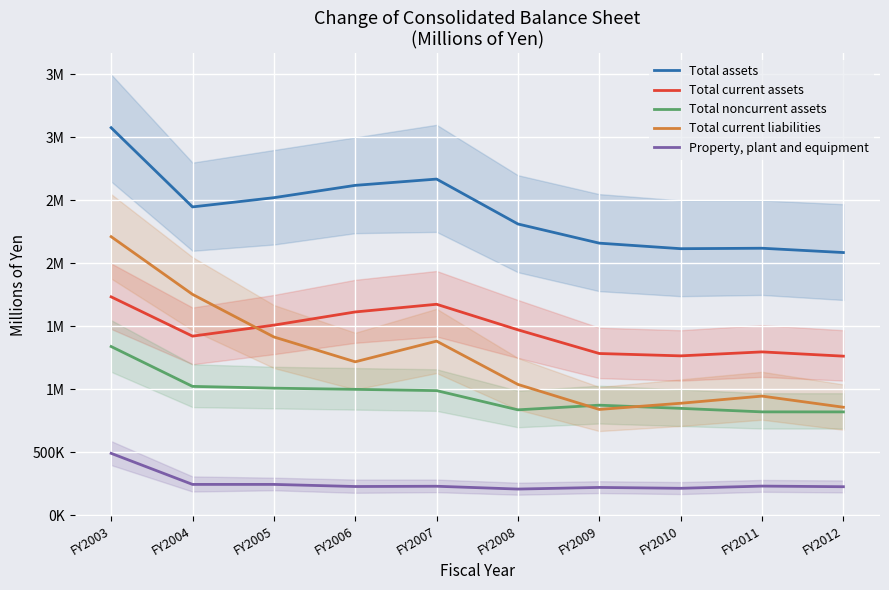

What value does the Total assets series have at FY2010?

2116960